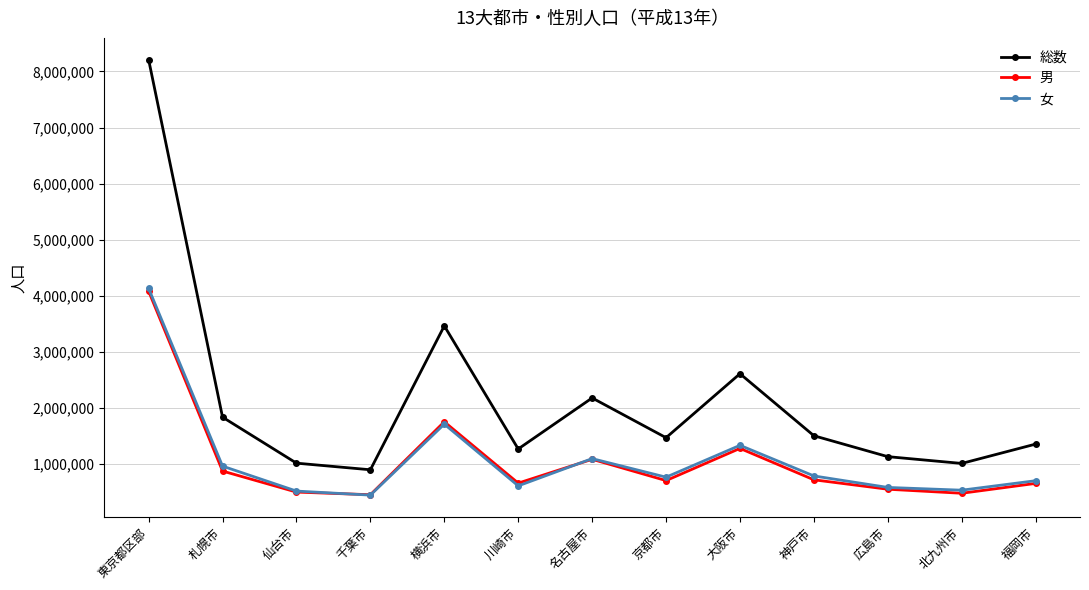

What are all the series names shown in the legend?

総数, 男, 女